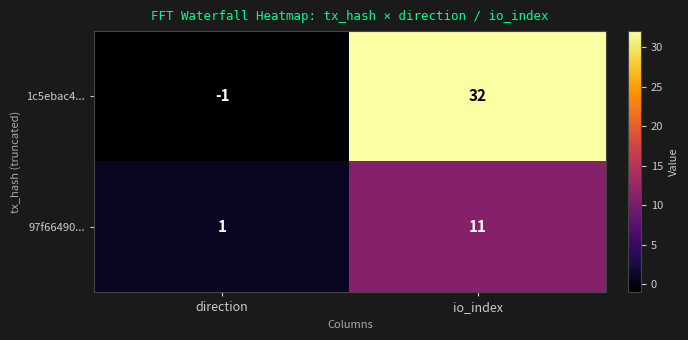

Which series has the largest range (max minus min)?

1c5ebac4...